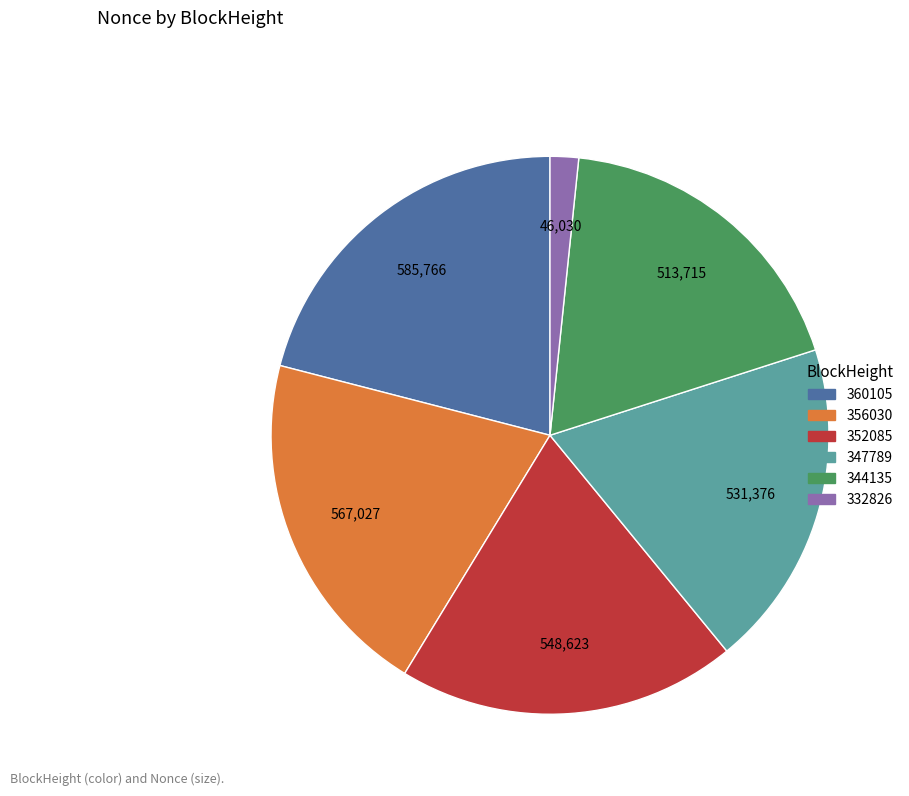

What is the largest slice in the pie chart?

360105